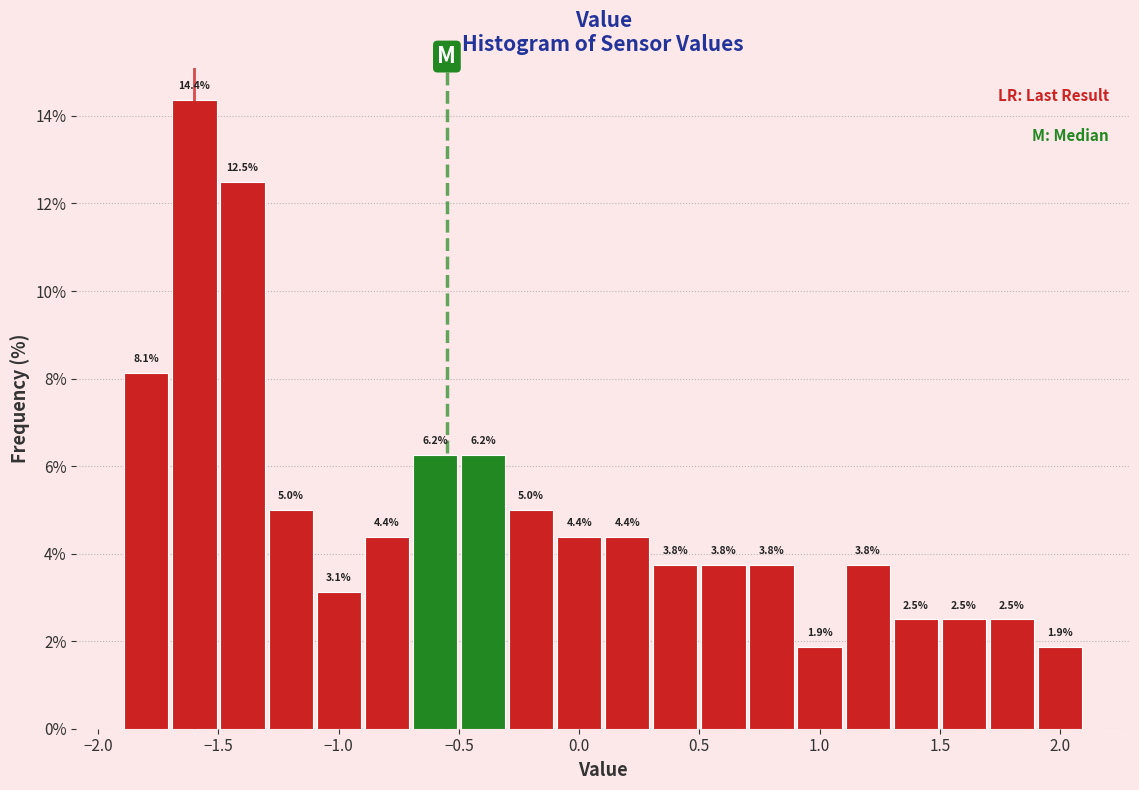

What is the height of the bar covering -0.1 to 0.1 on the x-axis?

4.4